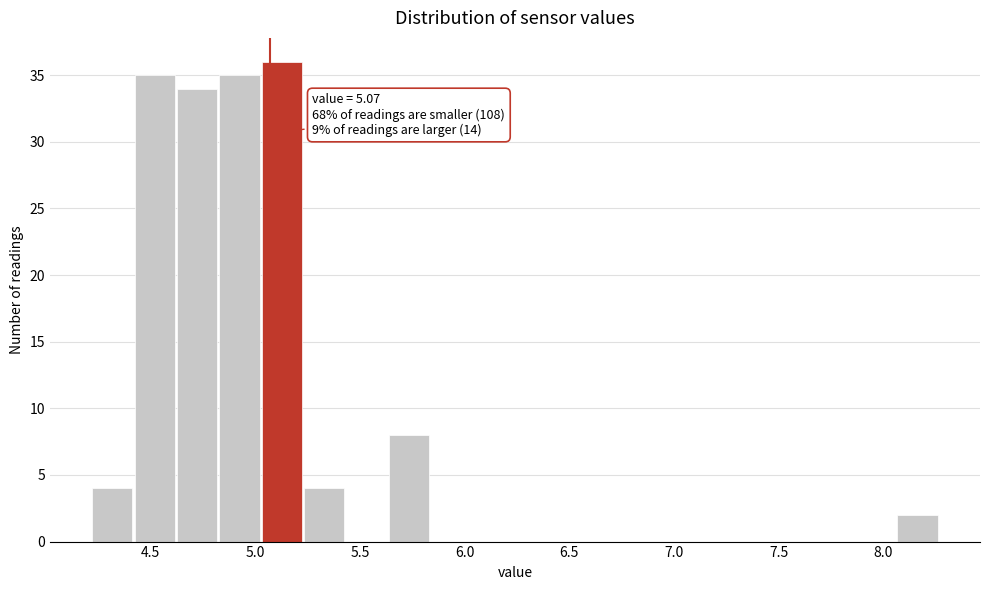

Which range on the x-axis has the tallest bar?

5.05 to 5.25